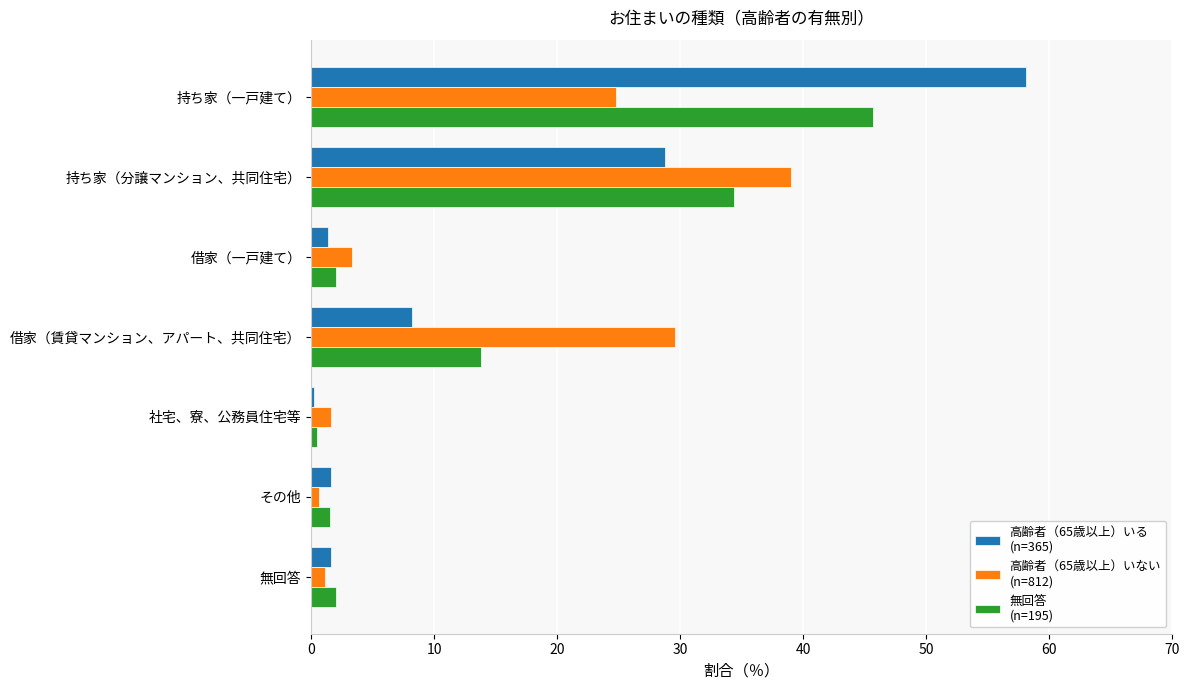

At which category does the chart reach its peak across all series?

持ち家（一戸建て）